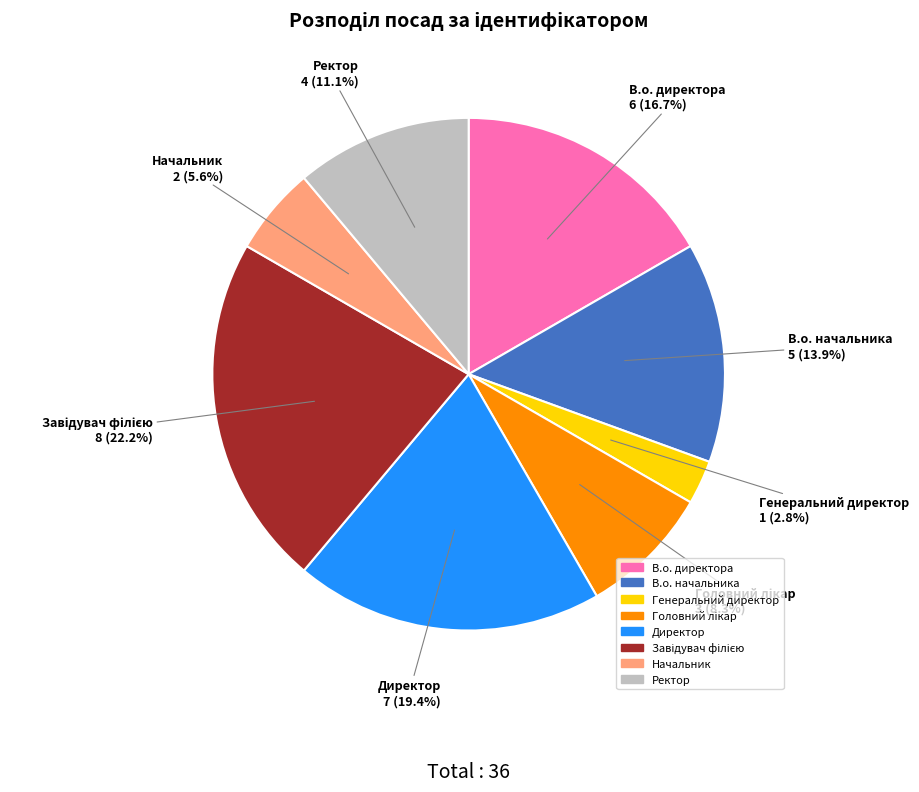

How many segments does this pie chart have?

8